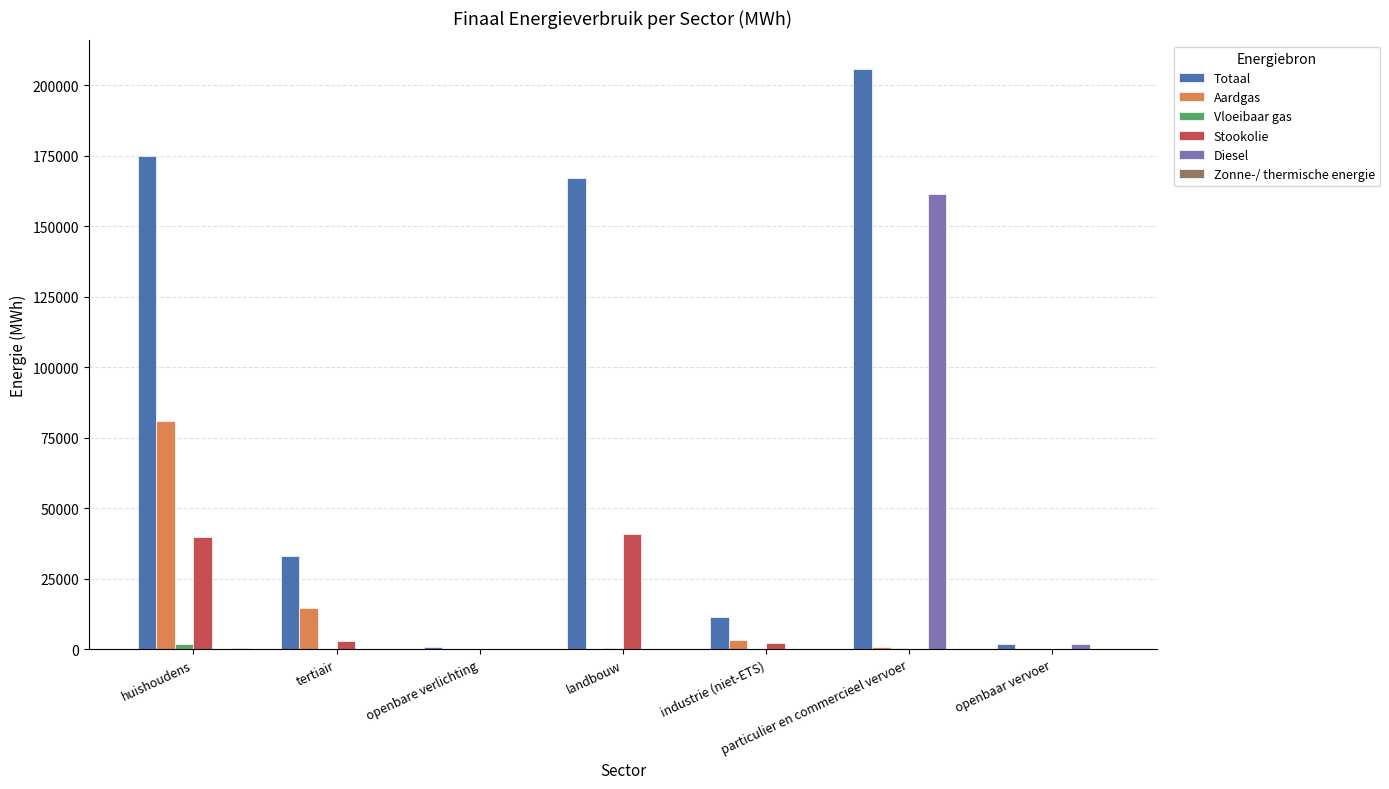

What is the spread (max minus min) of values at tertiair?

33040.9